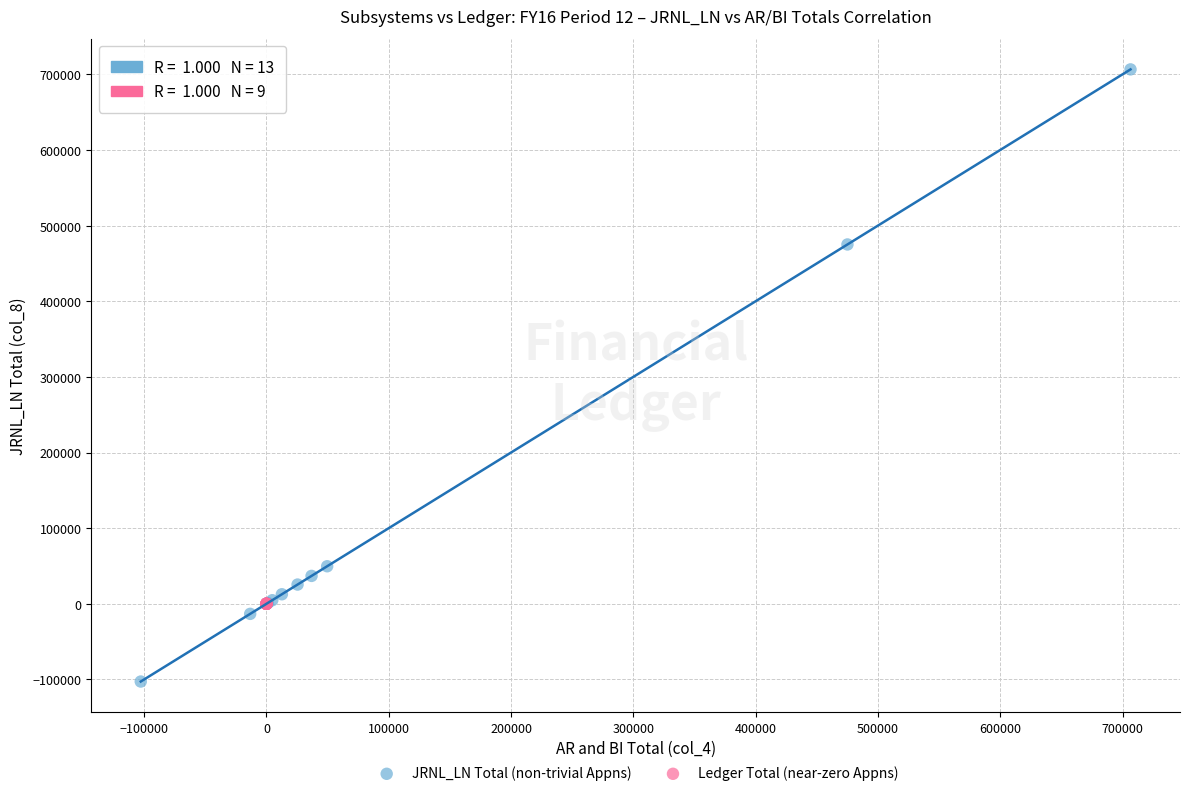

Which series contains the lowest Y value?

JRNL_LN Total (non-trivial Appns)